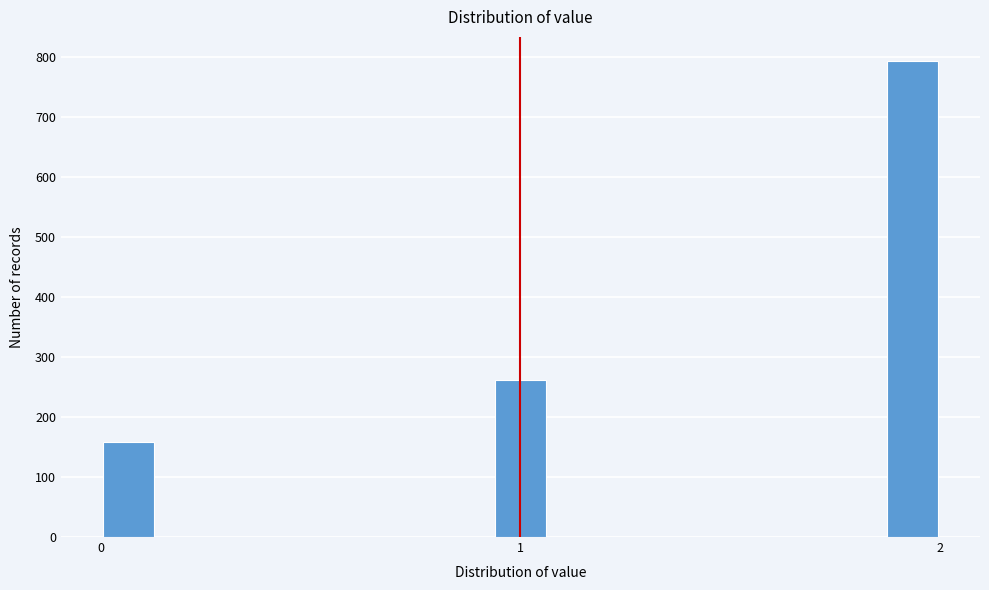

Read against the x-axis, roughly where is the centre of the tallest bar?

1.9